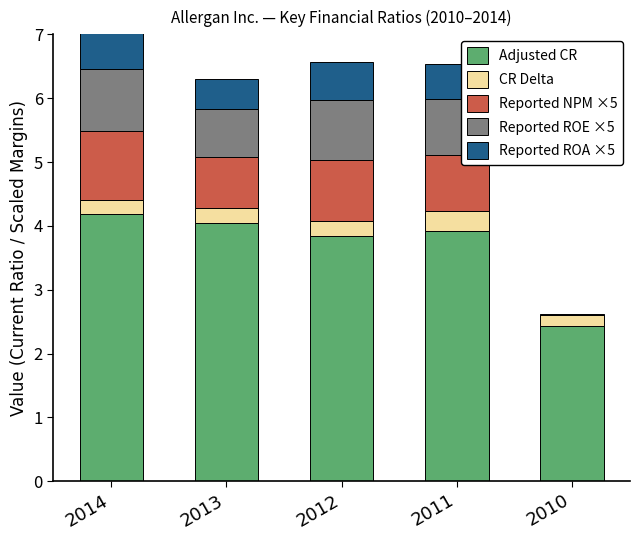

The CR Delta series shows 0.1 at 2014. True or false?

False